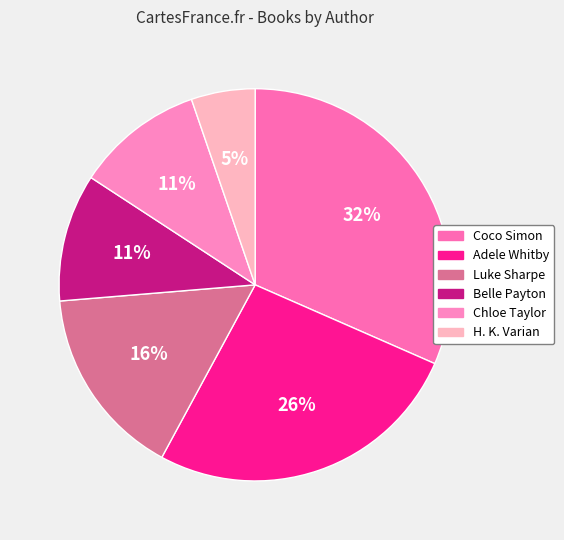

Count the number of slices in the pie.

6